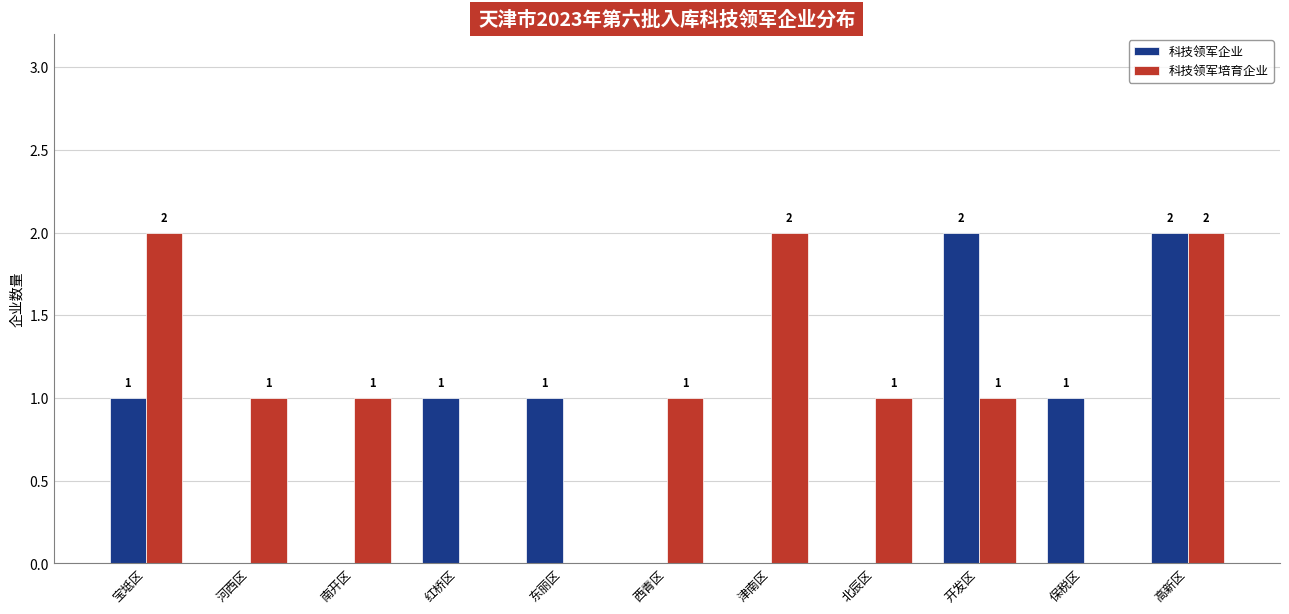

What is the sum of all 科技领军企业 values?

8